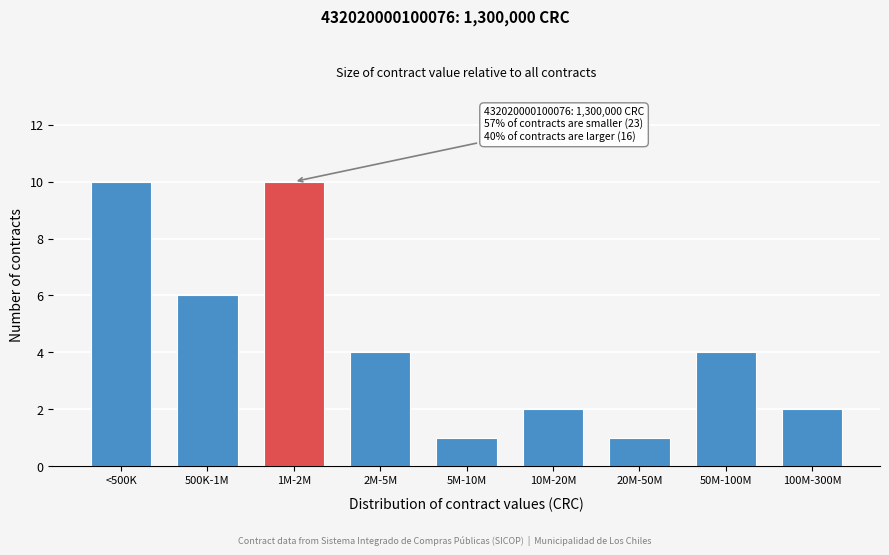

Reading right to left, transcribe all the data shown in this chart.

2	4	1	2	1	4	10	6	10